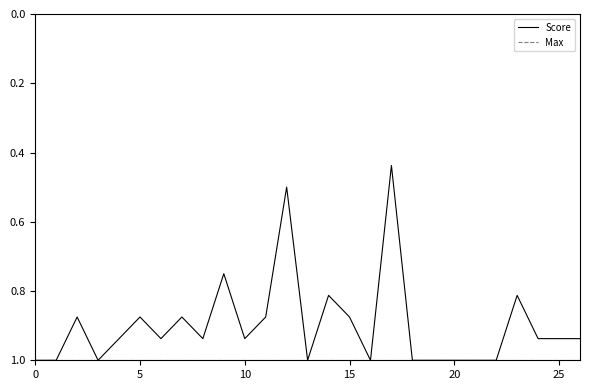

Rank the series by their average value, from highest to lowest.

Max, Score